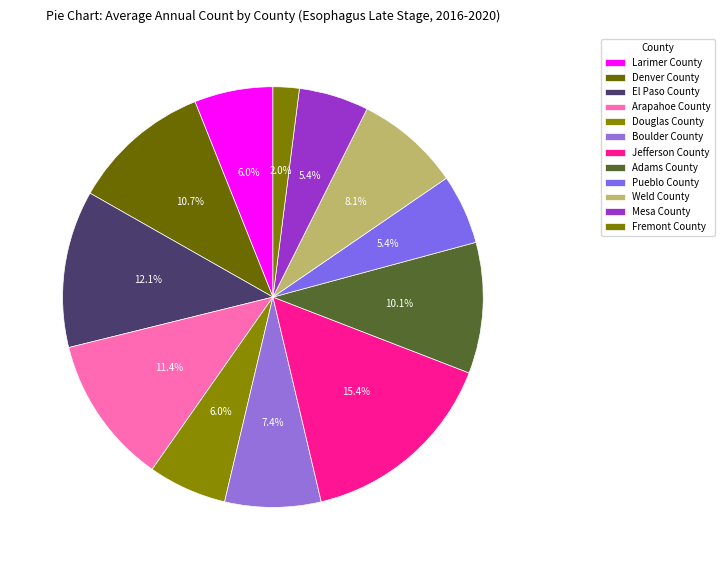

Is the sum of Boulder County and El Paso County greater than half?

No